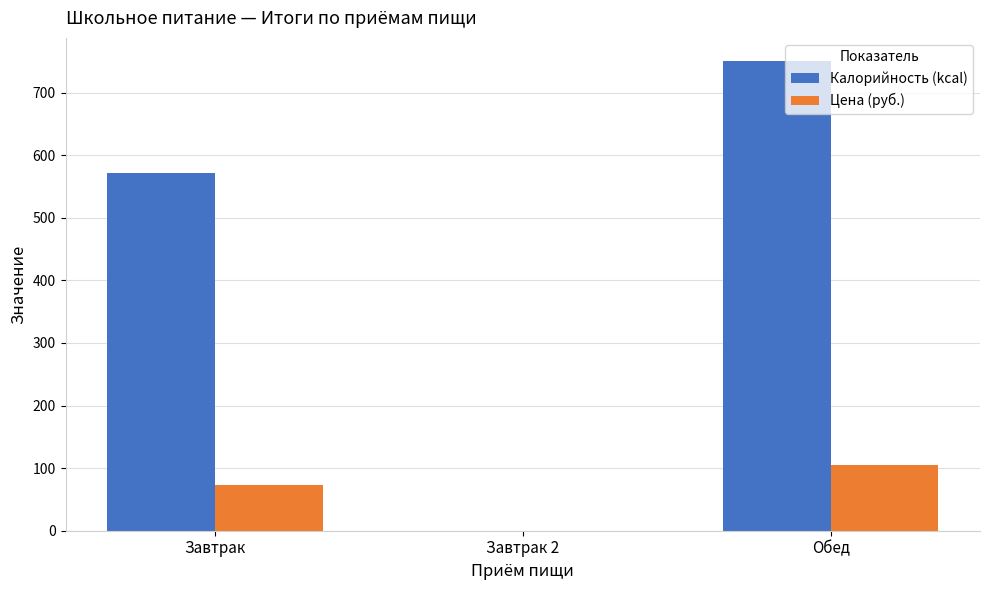

Which label corresponds to the largest value in the chart?

Обед